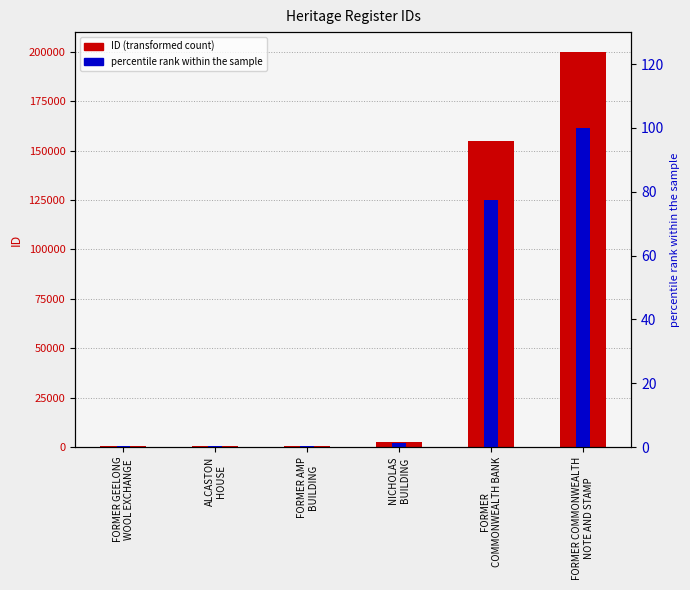

What is the lowest value of the percentile rank within the sample series?

0.3